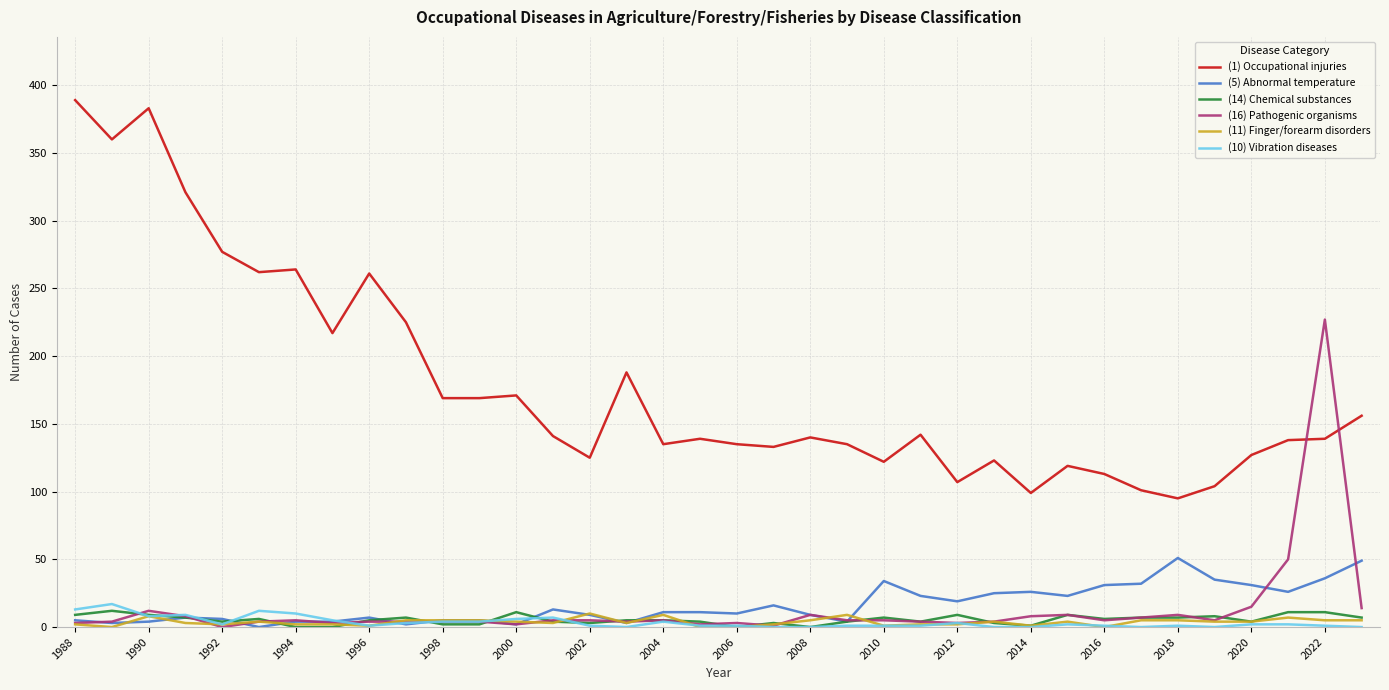

After their last crossing, which series has the higher values: (16) Pathogenic organisms or (1) Occupational injuries?

(1) Occupational injuries